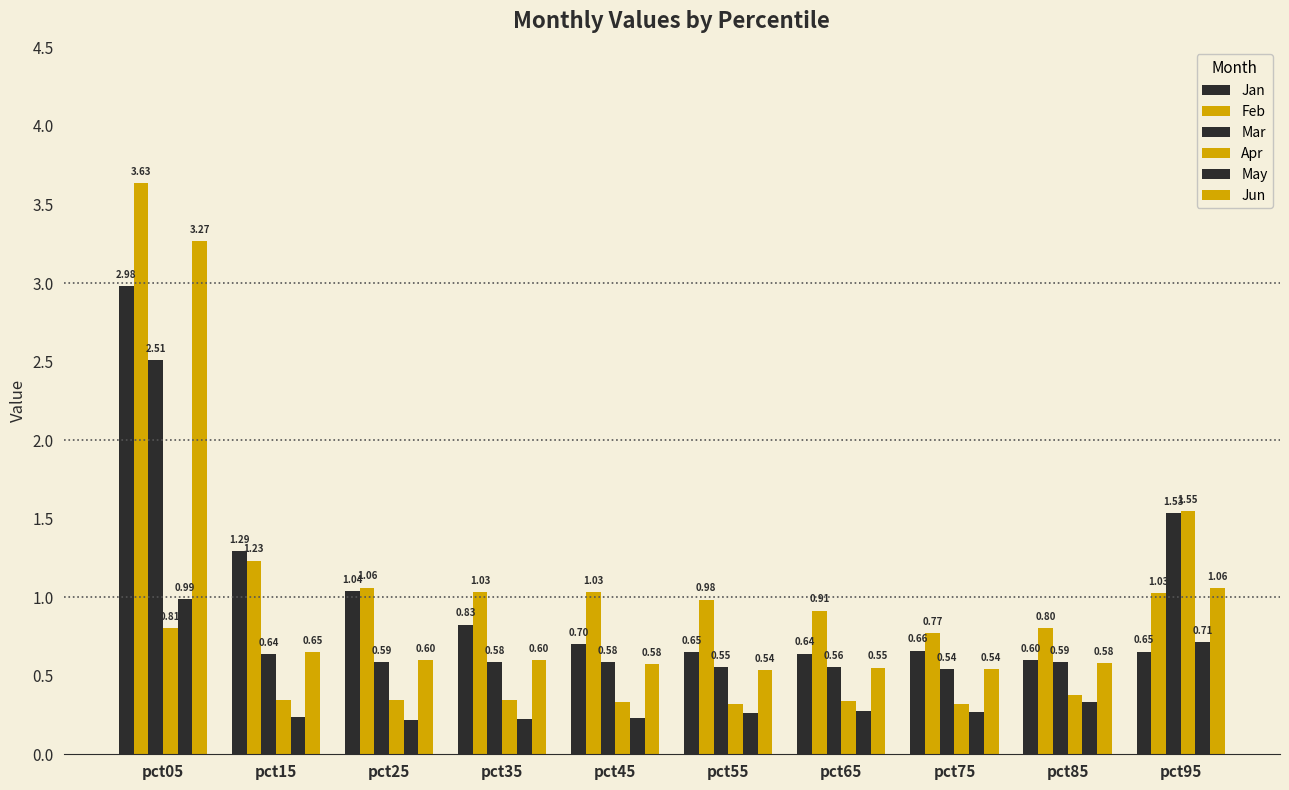

Reading left to right, transcribe all the data shown in this chart.

Jan: pct05=3.0	pct15=1.3	pct25=1.0	pct35=0.8	pct45=0.7	pct55=0.7	pct65=0.6	pct75=0.7	pct85=0.6	pct95=0.7
Feb: pct05=3.6	pct15=1.2	pct25=1.1	pct35=1.0	pct45=1.0	pct55=1.0	pct65=0.9	pct75=0.8	pct85=0.8	pct95=1.0
Mar: pct05=2.5	pct15=0.6	pct25=0.6	pct35=0.6	pct45=0.6	pct55=0.6	pct65=0.6	pct75=0.5	pct85=0.6	pct95=1.5
Apr: pct05=0.8	pct15=0.3	pct25=0.3	pct35=0.3	pct45=0.3	pct55=0.3	pct65=0.3	pct75=0.3	pct85=0.4	pct95=1.5
May: pct05=1.0	pct15=0.2	pct25=0.2	pct35=0.2	pct45=0.2	pct55=0.3	pct65=0.3	pct75=0.3	pct85=0.3	pct95=0.7
Jun: pct05=3.3	pct15=0.7	pct25=0.6	pct35=0.6	pct45=0.6	pct55=0.5	pct65=0.6	pct75=0.5	pct85=0.6	pct95=1.1